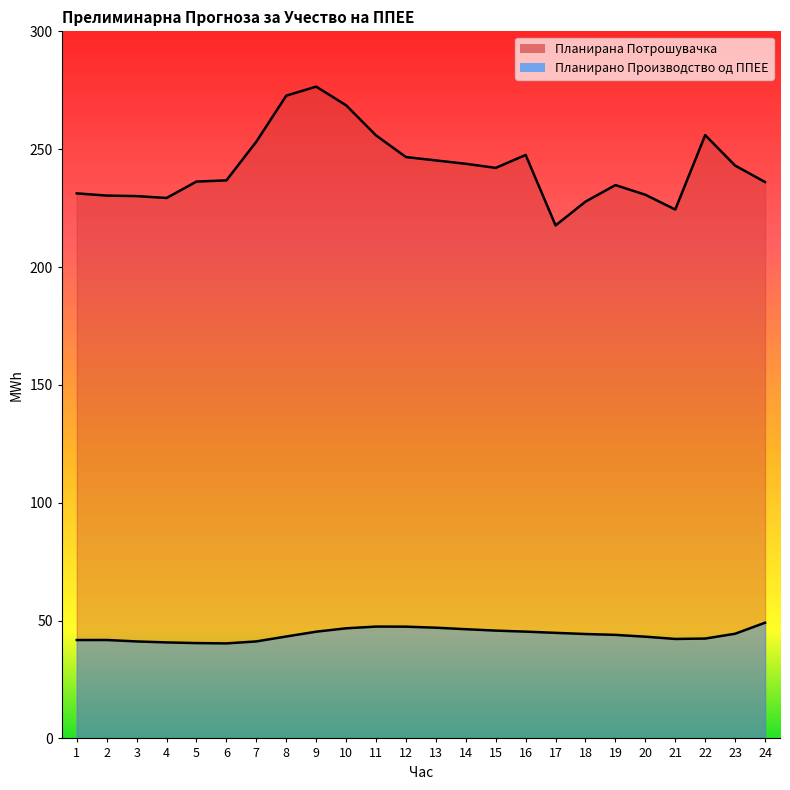

Read the Планирано Производство од ППЕЕ value at 15.

45.7